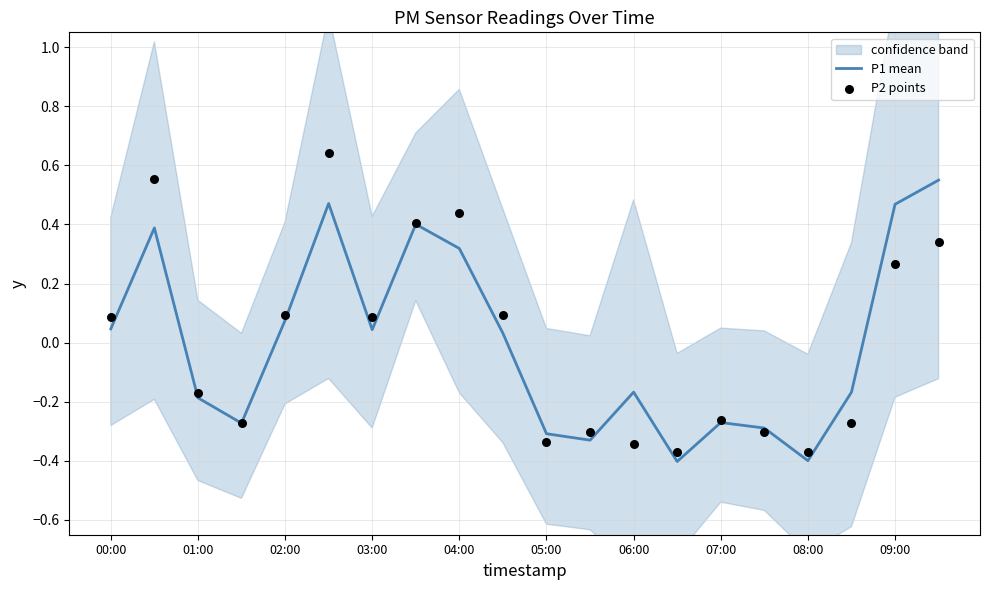

At which label does P1 mean first exceed 0?

00:00